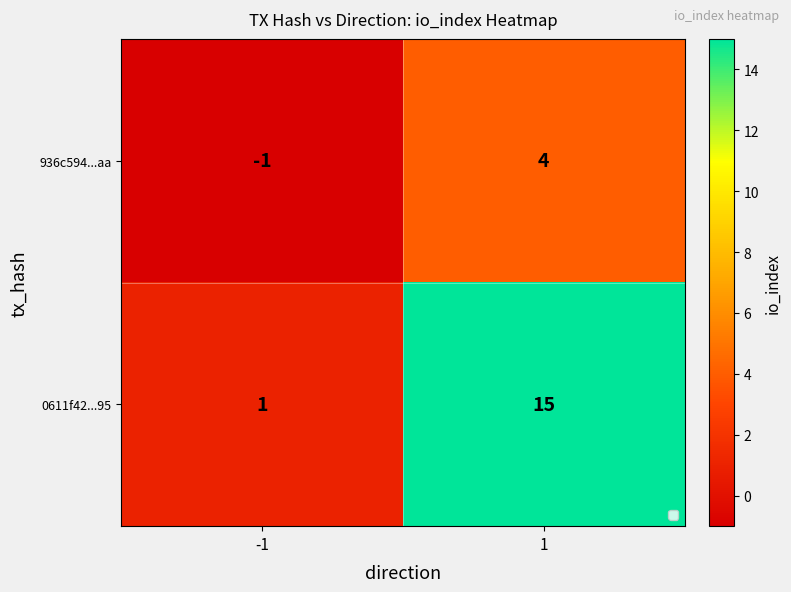

What is the smallest value displayed?

-1